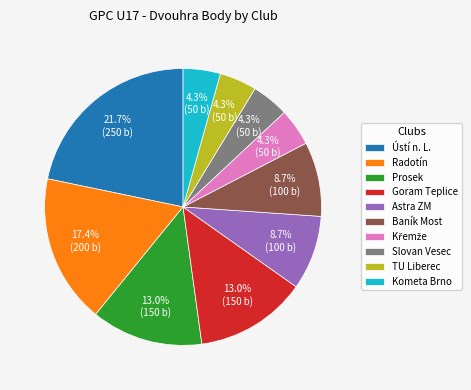

What is the largest slice in the pie chart?

Ústí n. L.